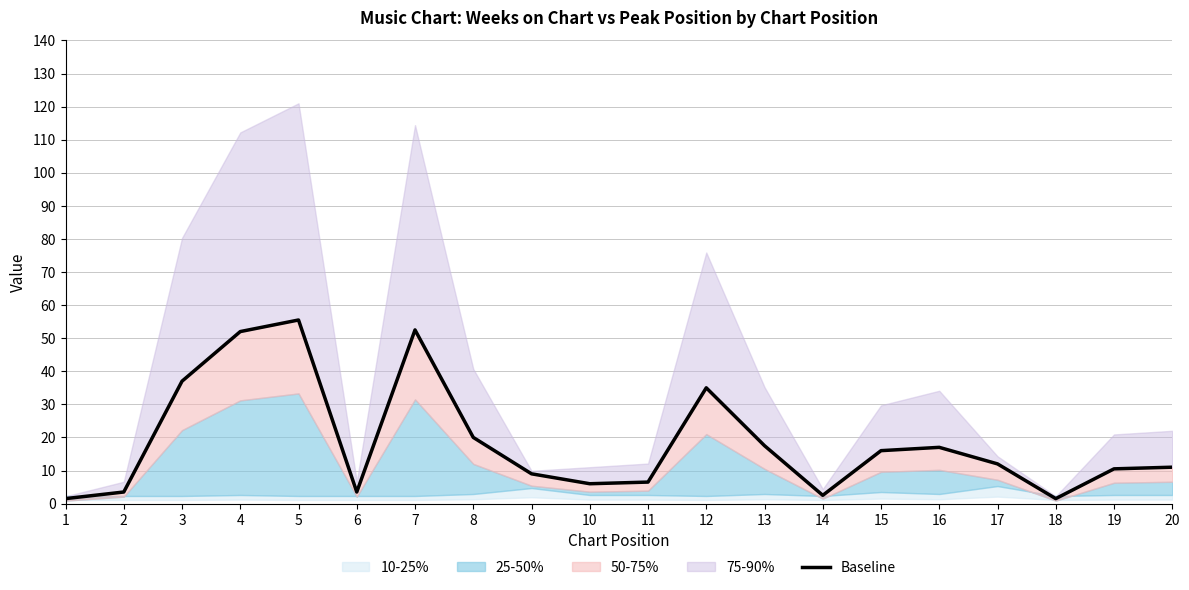

What is the sum of the values at 4 and 3?

89.0